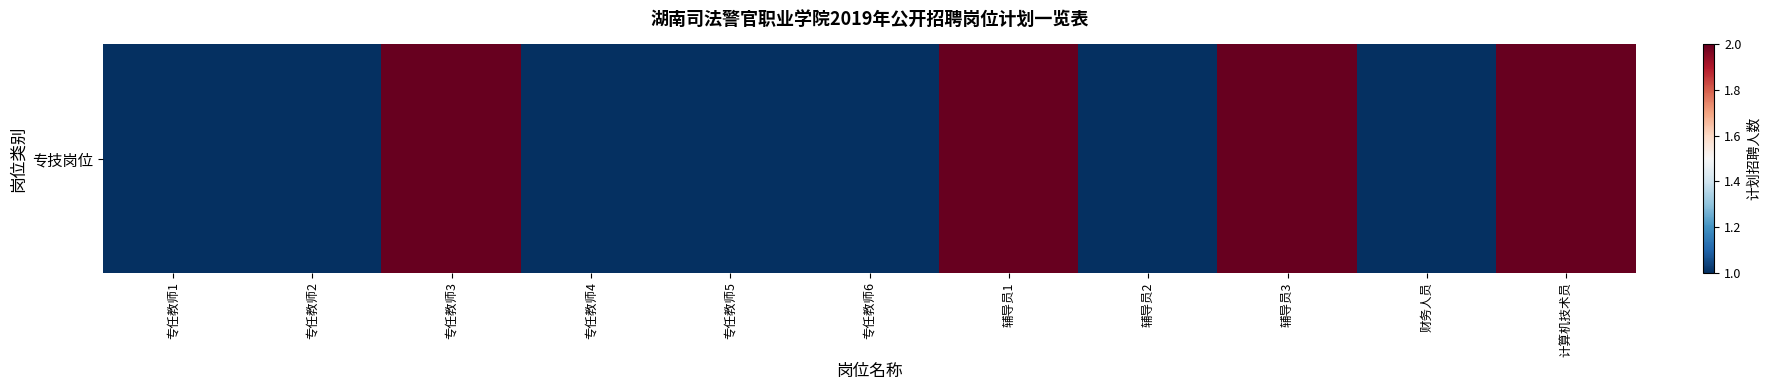

Where is the data nearest to the value 1?

专任教师1